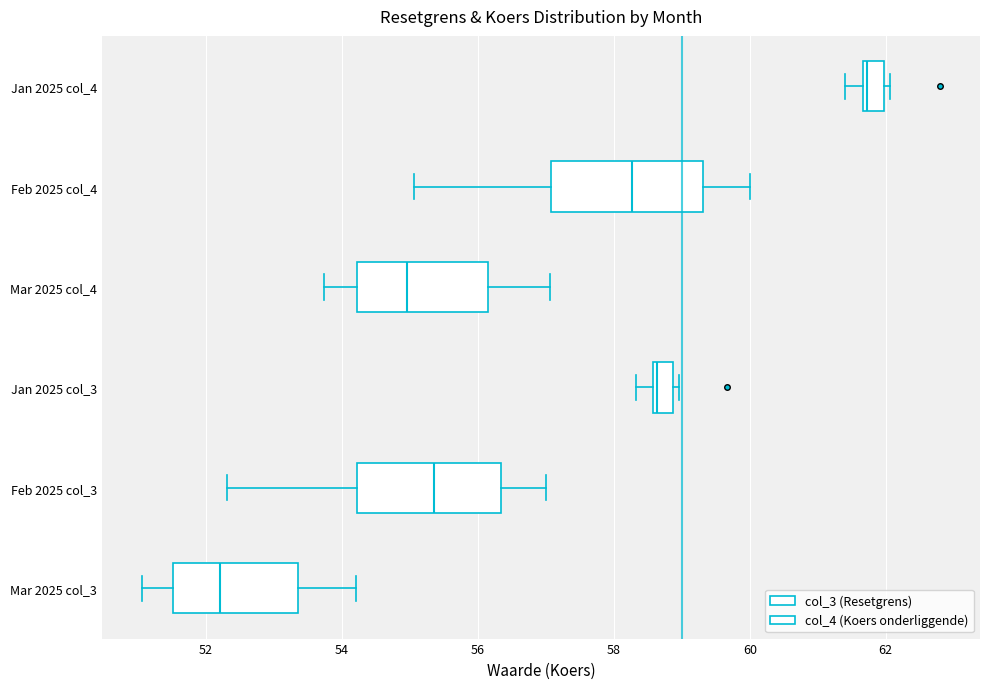

Where does the left whisker of the box for Feb 2025 col_4 end on the x-axis? The values are not printed on the chart, so give them approximately, as read against the axis.

55.0